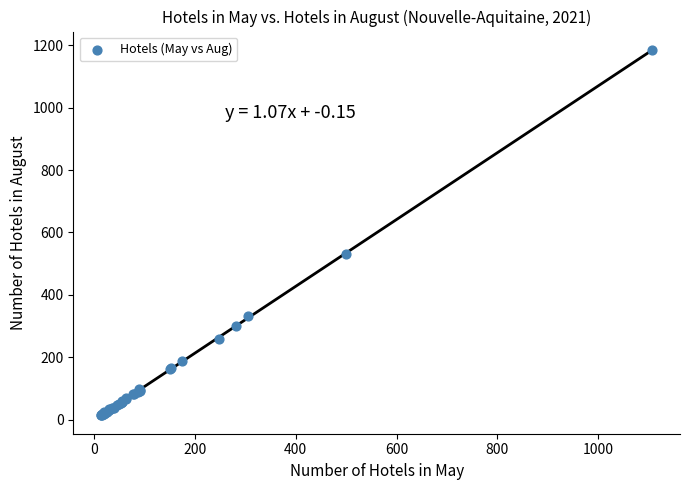

What Y value in the scatter plot is closest to 599?

531